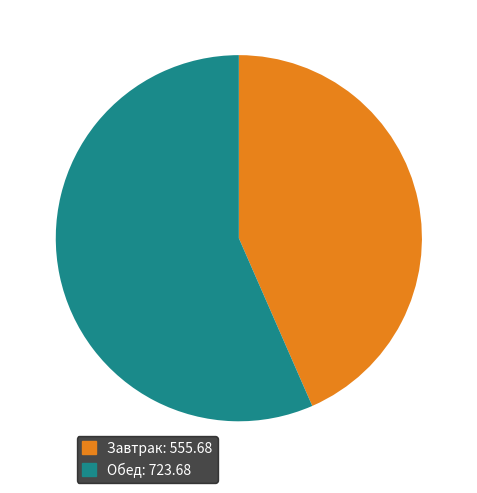

Which has a higher value, Обед or Завтрак?

Обед